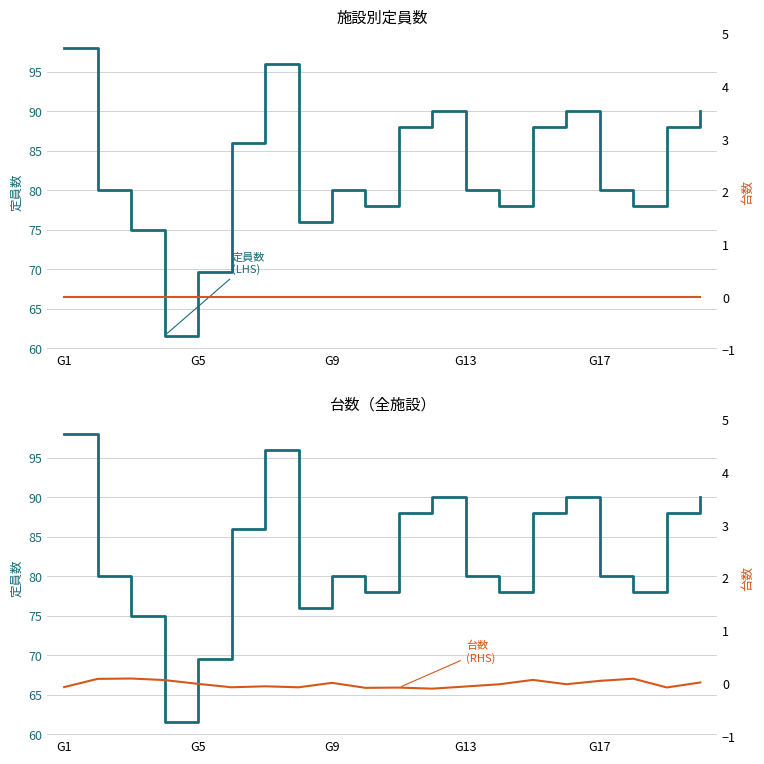

How many data points does each series have?

20